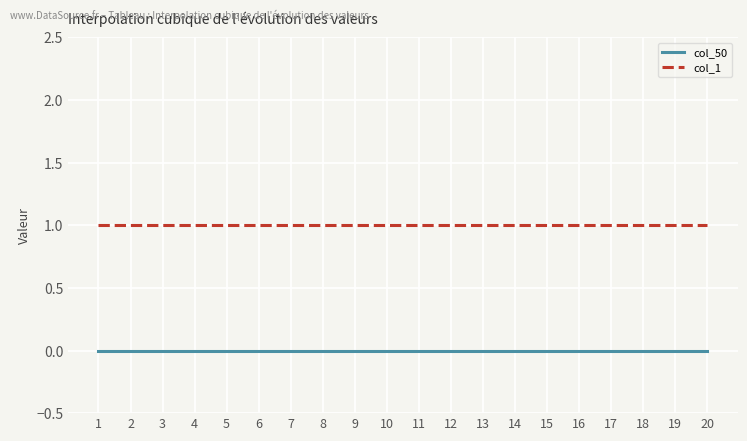

Which series has the largest total across all categories?

col_1